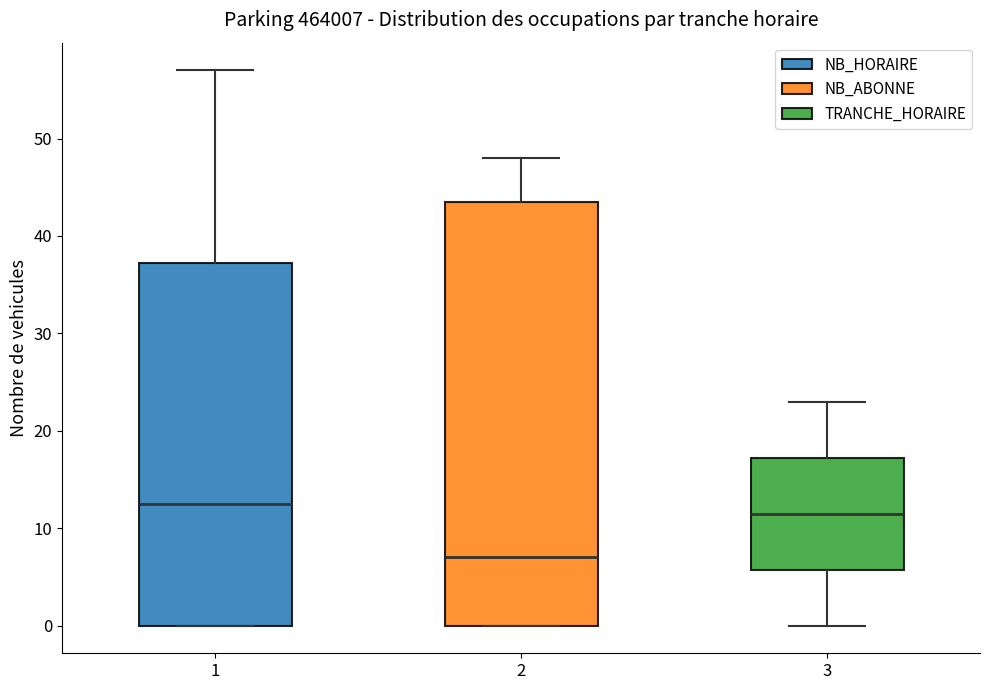

Comparing the boxes themselves (not the whiskers), which one is the tallest?

2